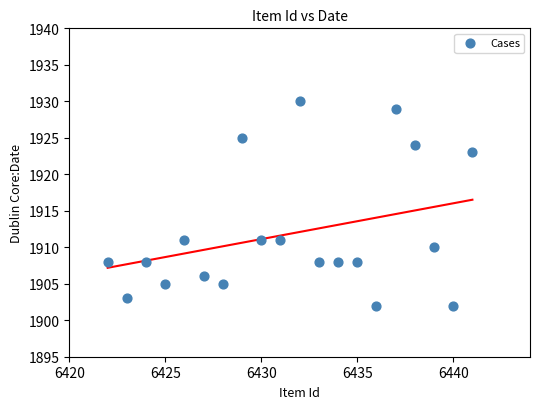

What is the range of Y values (max minus min)?

28